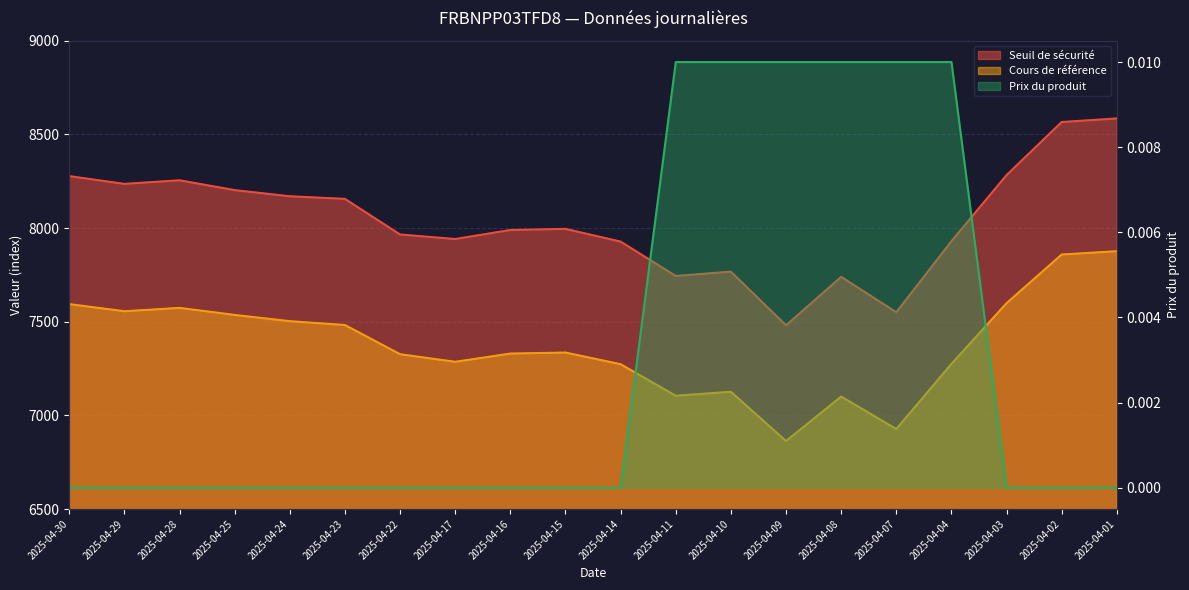

What is the difference between the Cours de référence values at 2025-04-02 and 2025-04-04?

583.9